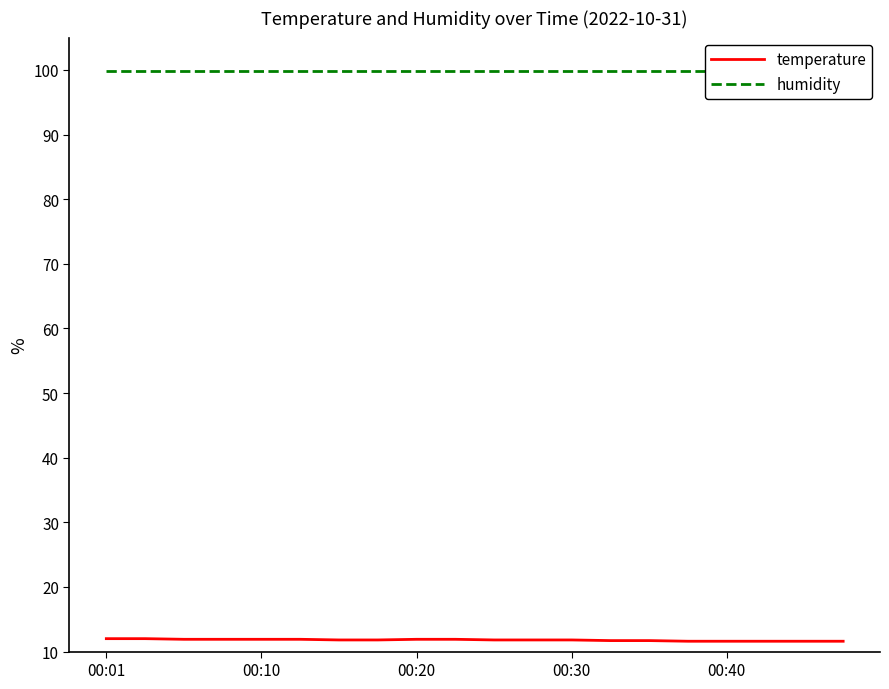

Is the value of humidity at 00:01 greater than the value of temperature at 5?

Yes